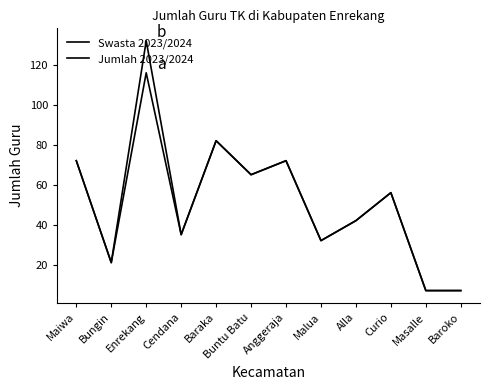

Reading left to right, list all the values displayed in this chart.

Swasta 2023/2024: Maiwa=72	Bungin=21	Enrekang=116	Cendana=35	Baraka=82	Buntu Batu=65	Anggeraja=72	Malua=32	Alla=42	Curio=56	Masalle=7	Baroko=7
Jumlah 2023/2024: Maiwa=72	Bungin=21	Enrekang=132	Cendana=35	Baraka=82	Buntu Batu=65	Anggeraja=72	Malua=32	Alla=42	Curio=56	Masalle=7	Baroko=7